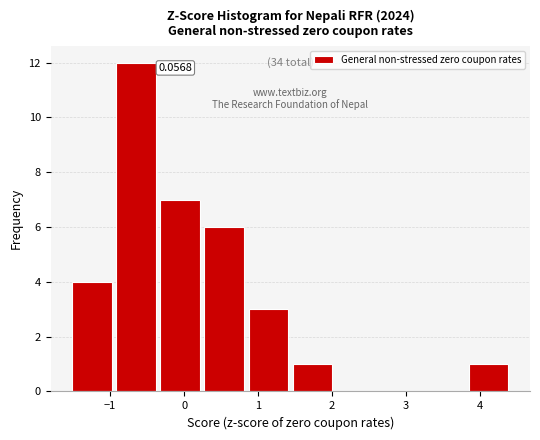

Which range on the x-axis has the tallest bar?

-0.9 to -0.3